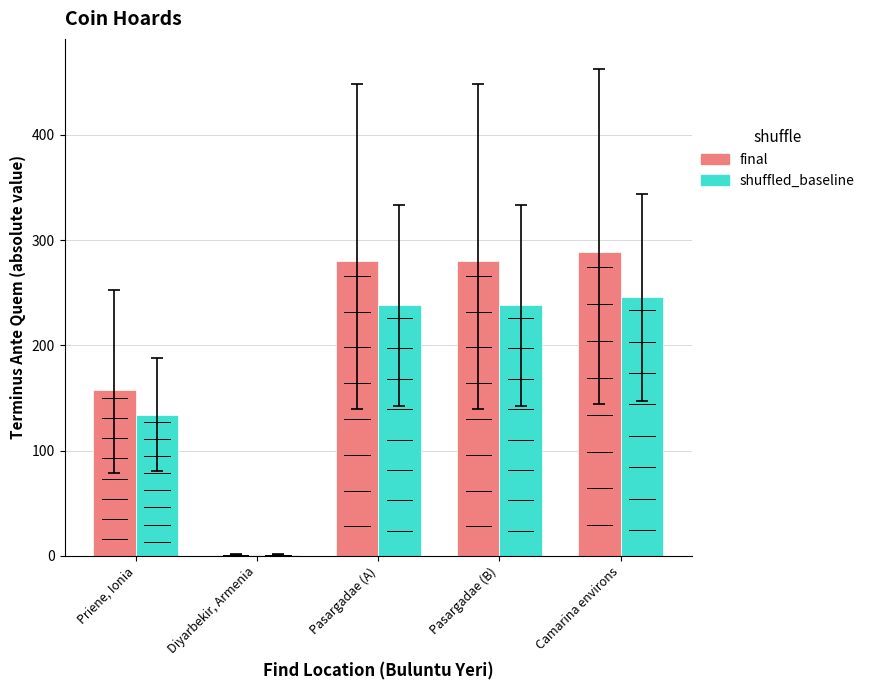

Is the value of final at Priene, Ionia greater than the value of shuffled_baseline at Diyarbekir, Armenia?

Yes